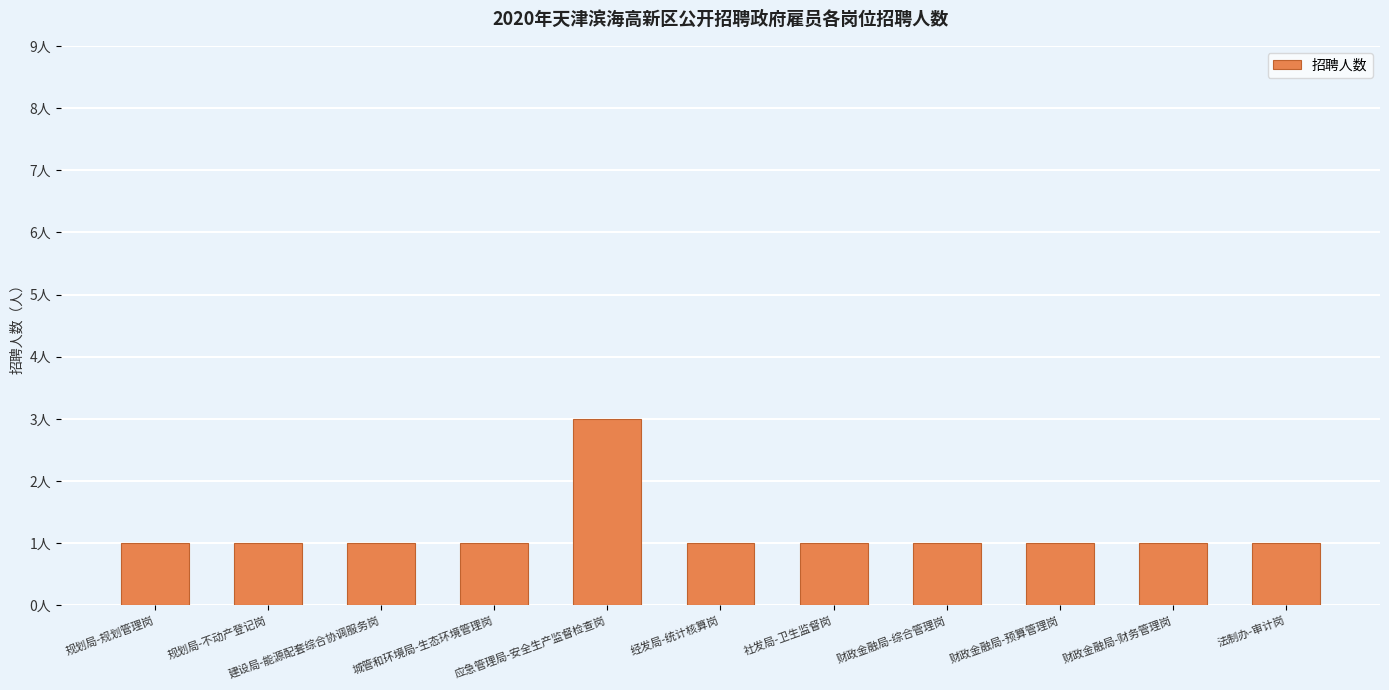

How many bars are there in total?

11